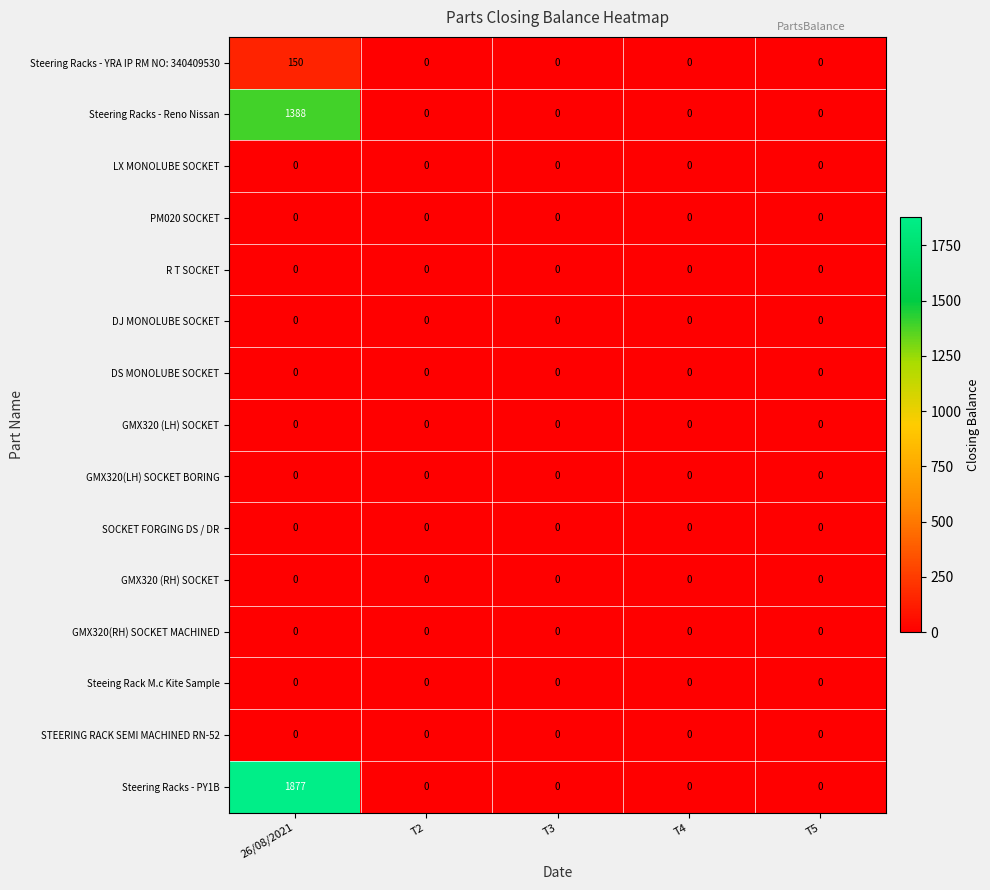

What is the total value across all series at 26/08/2021?

3415